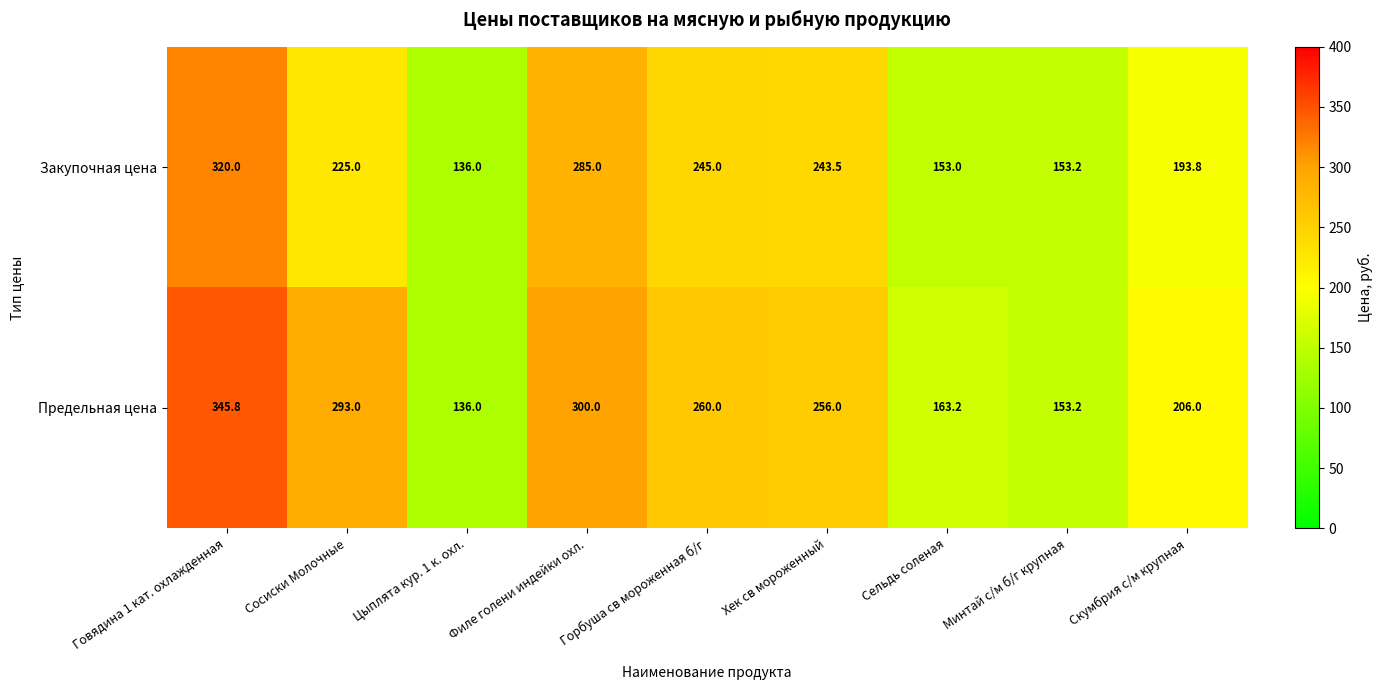

Which category has the highest value across all series?

Говядина 1 кат. охлажденная